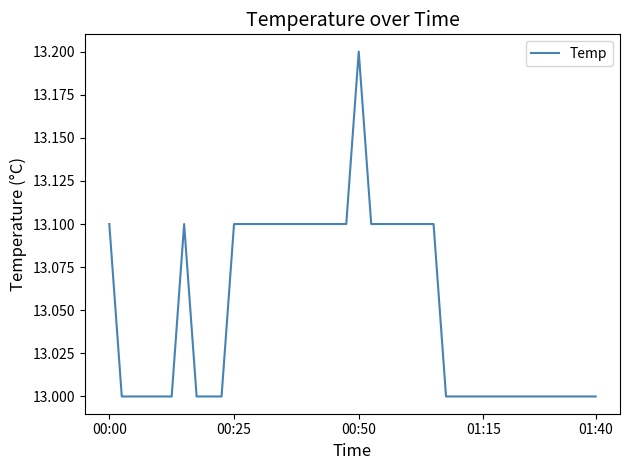

What is the minimum value shown in the chart?

13.0